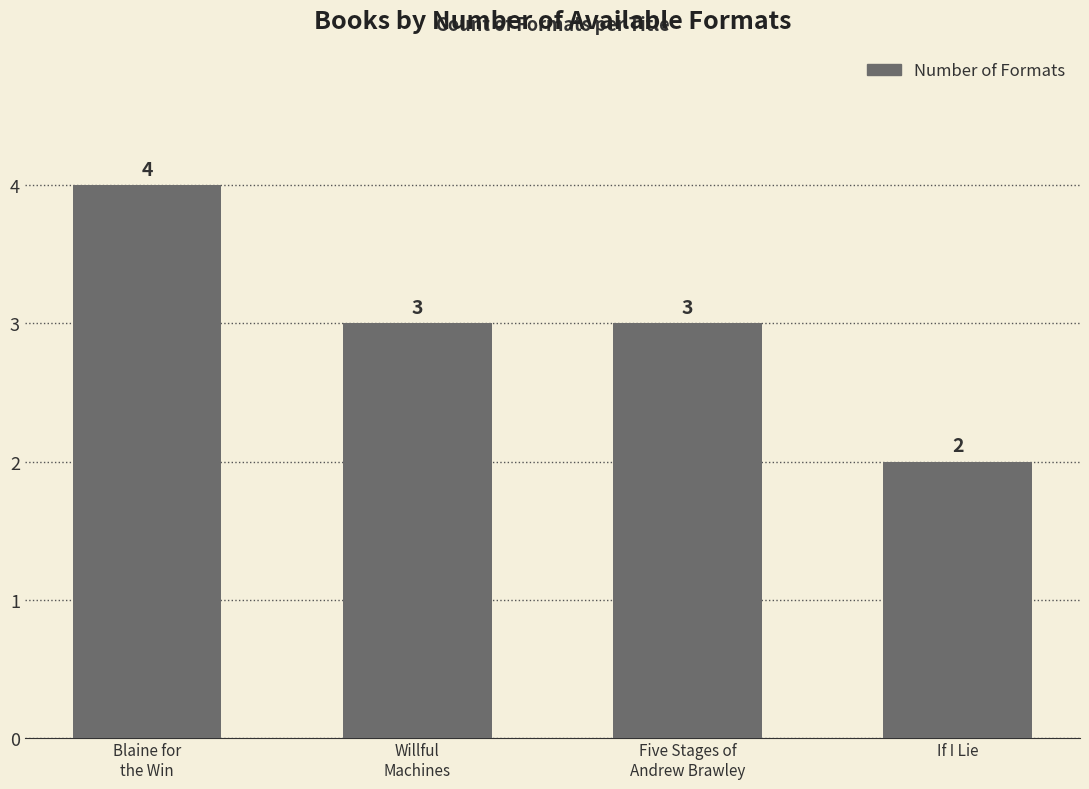

How many categories are shown in the chart?

4